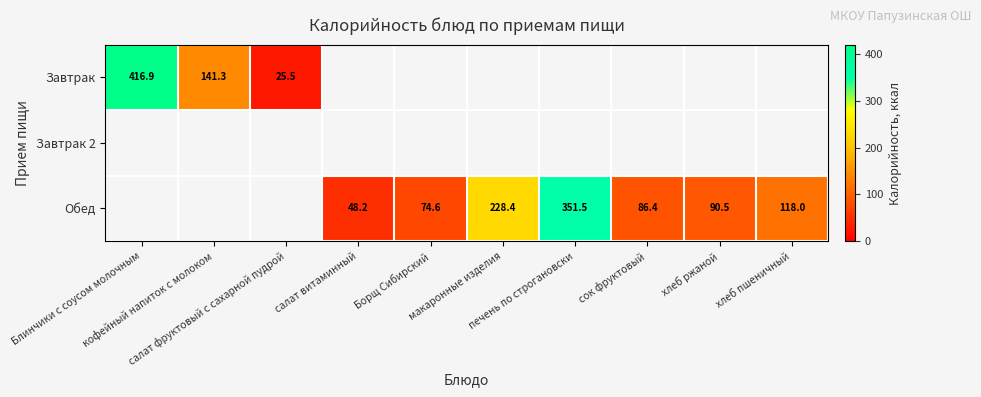

Which label corresponds to the largest value in the chart?

Блинчики с соусом молочным